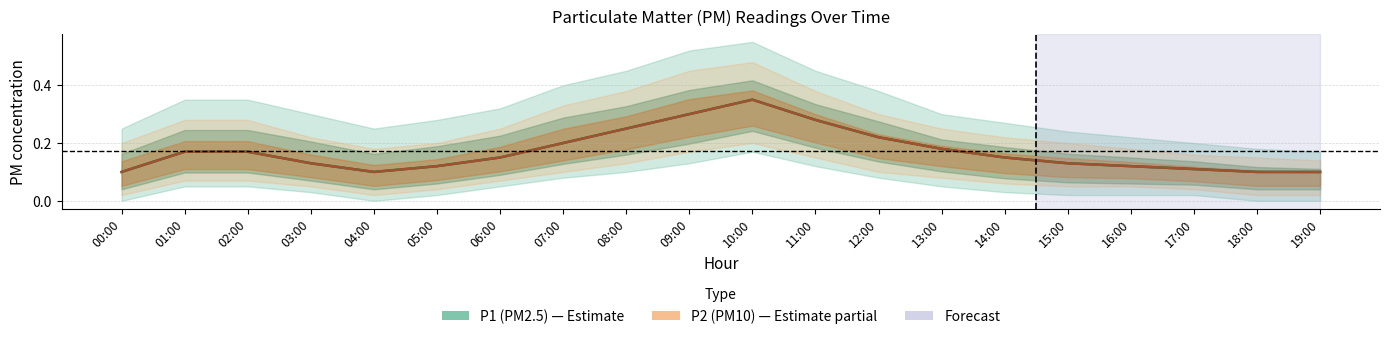

What position from the left is 06:00?

7